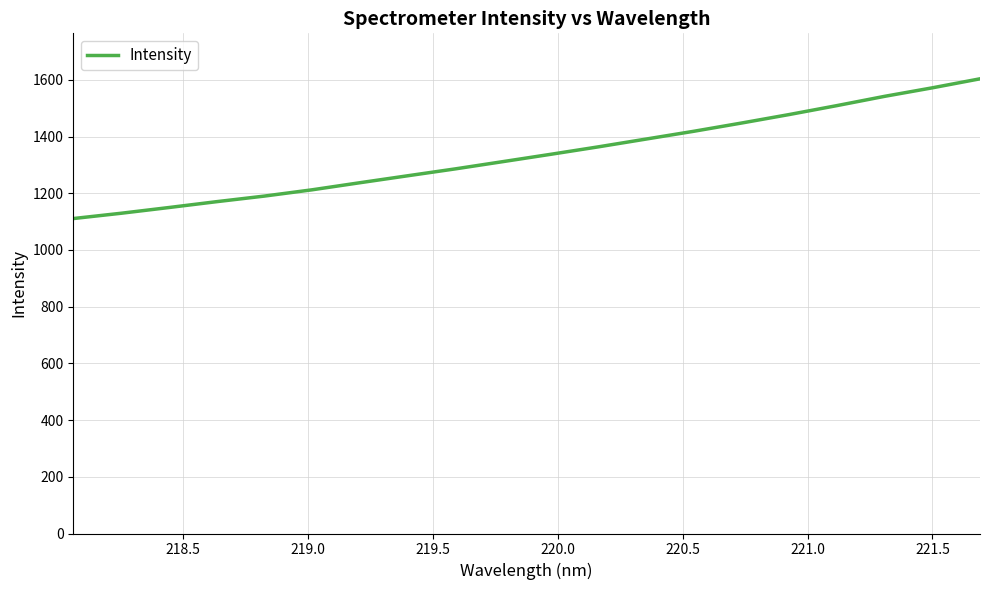

True or false: the data has more than 0 interior local peaks.

False